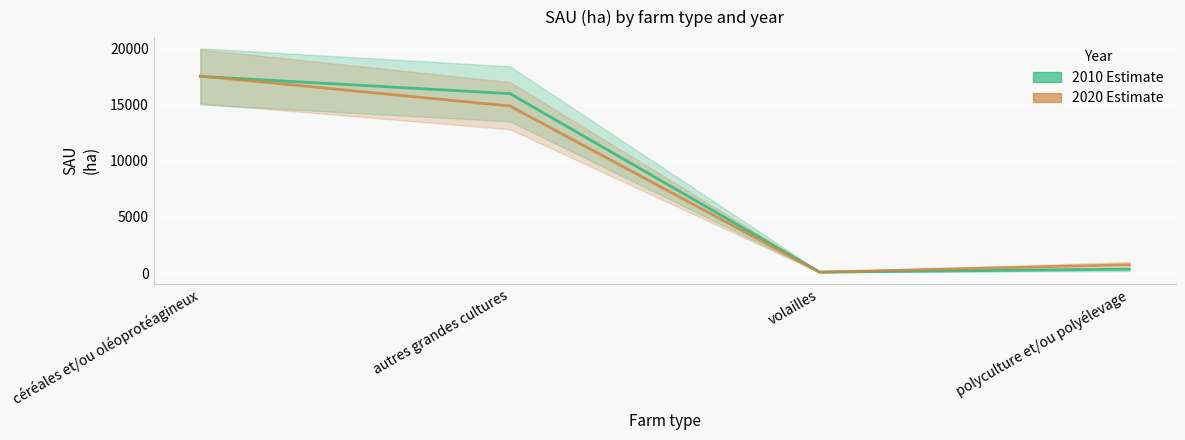

What is the sum of all 2020 values?

33247.2